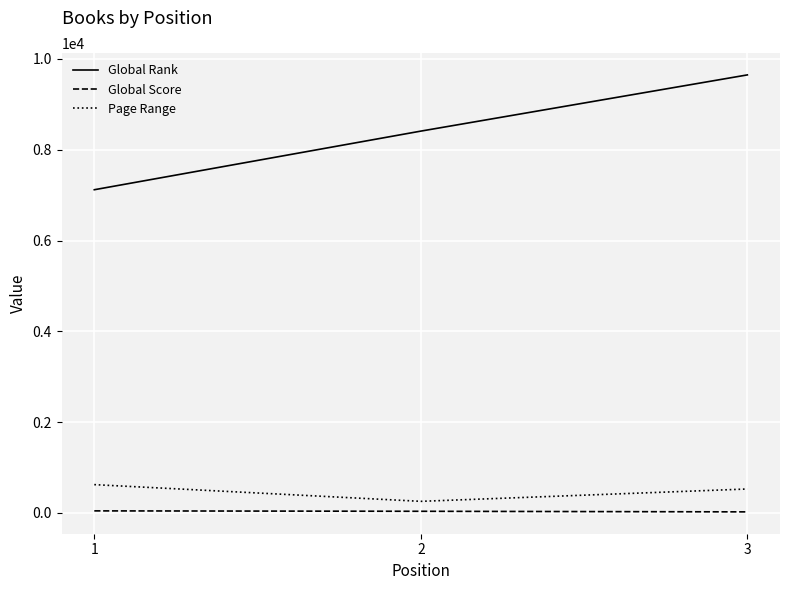

Is the value of Global Rank at 1 greater than the value of Page Range at 2?

Yes